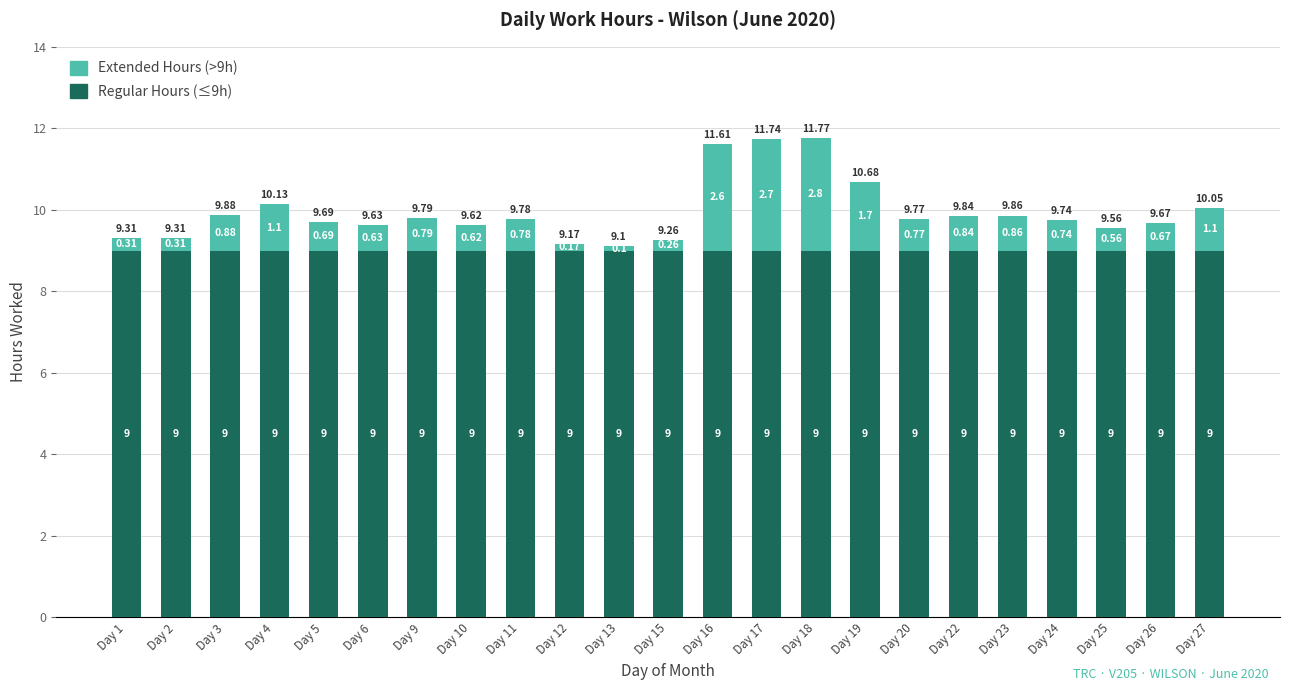

What is the total value across all series at Day 1?

9.3